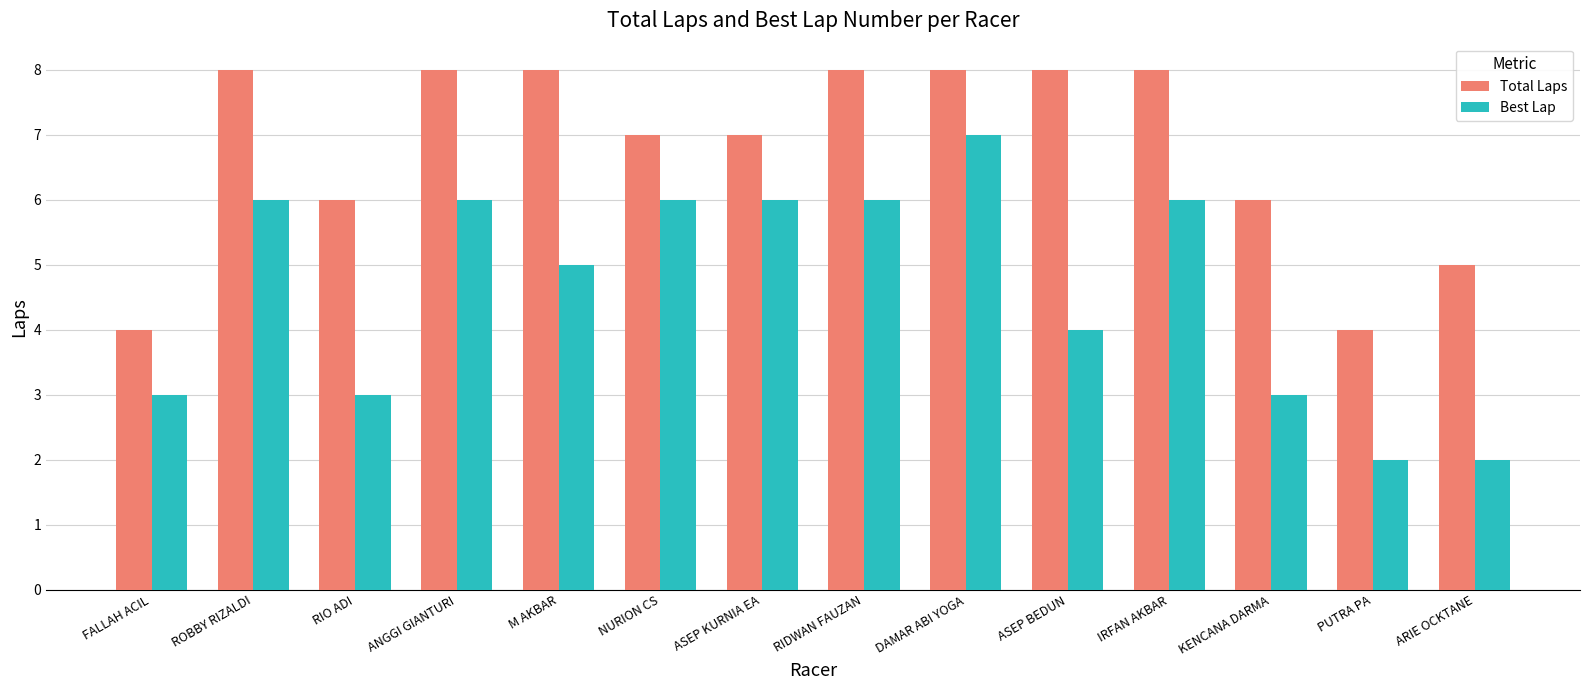

The Total Laps series shows 10 at IRFAN AKBAR. True or false?

False